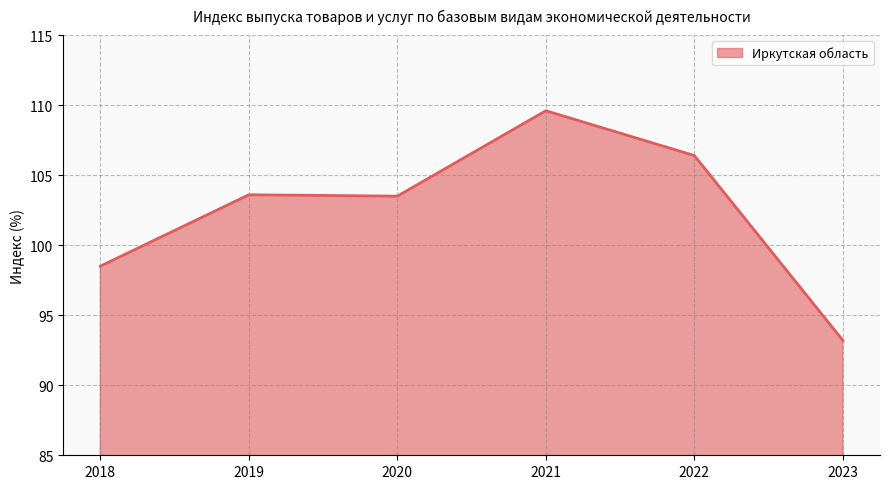

What is the smallest value displayed?

93.2